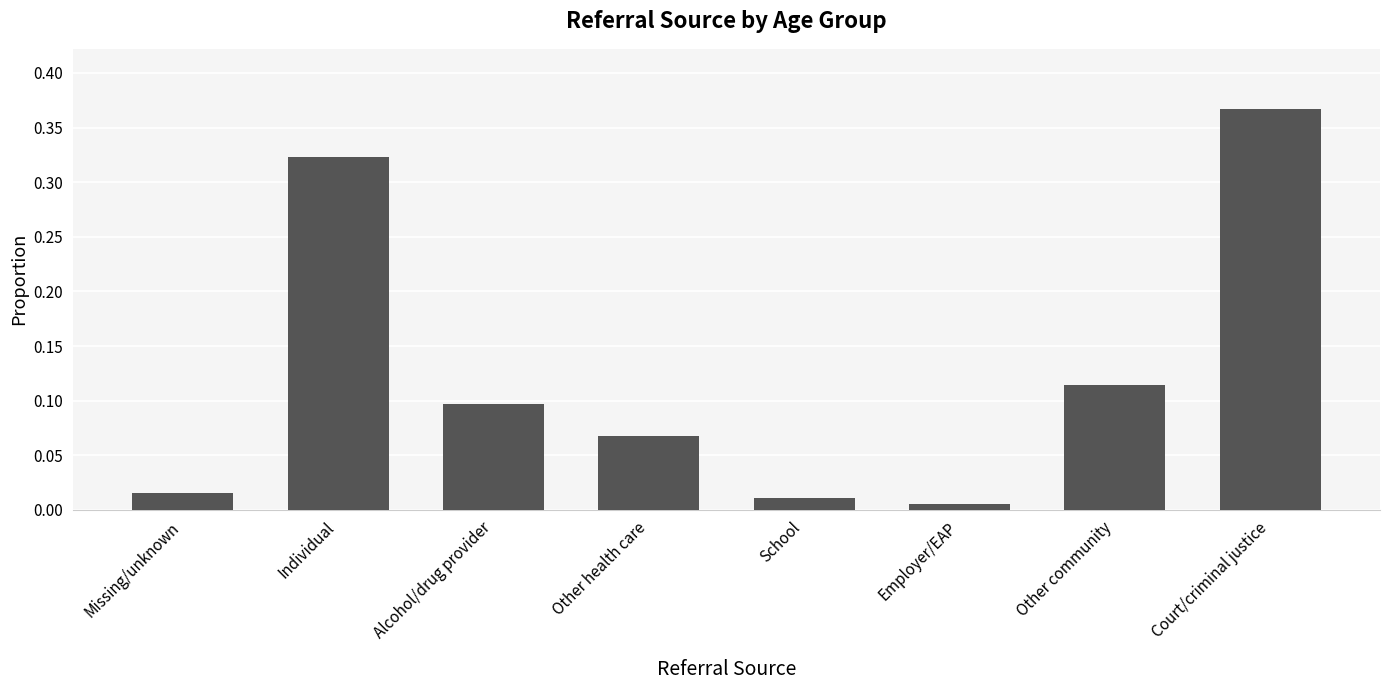

What position from the left is Other health care?

4